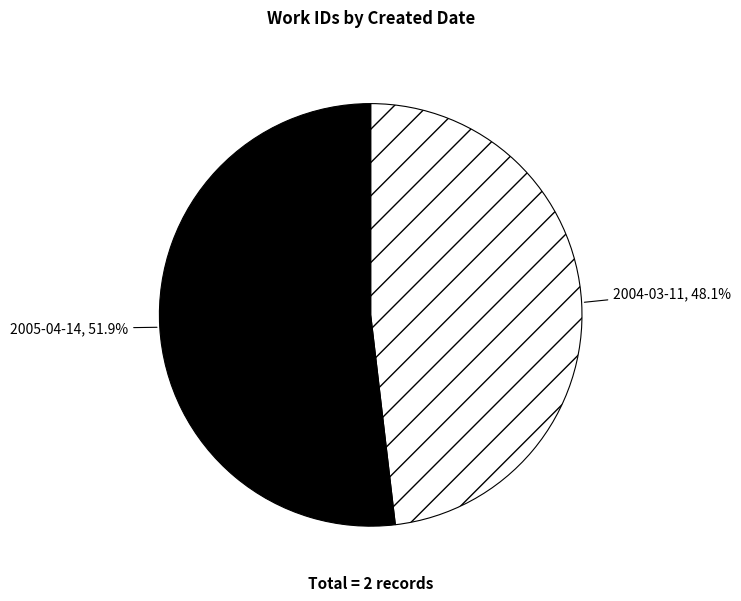

What is the ratio of the value at 2004-03-11 to the value at 2005-04-14?

0.9